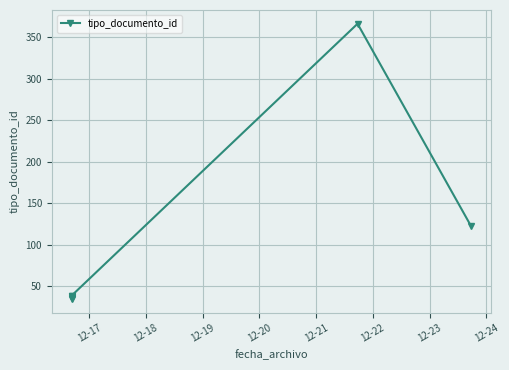

Reading left to right, what are all the values shown in this chart?

35	36	37	38	39	366	123